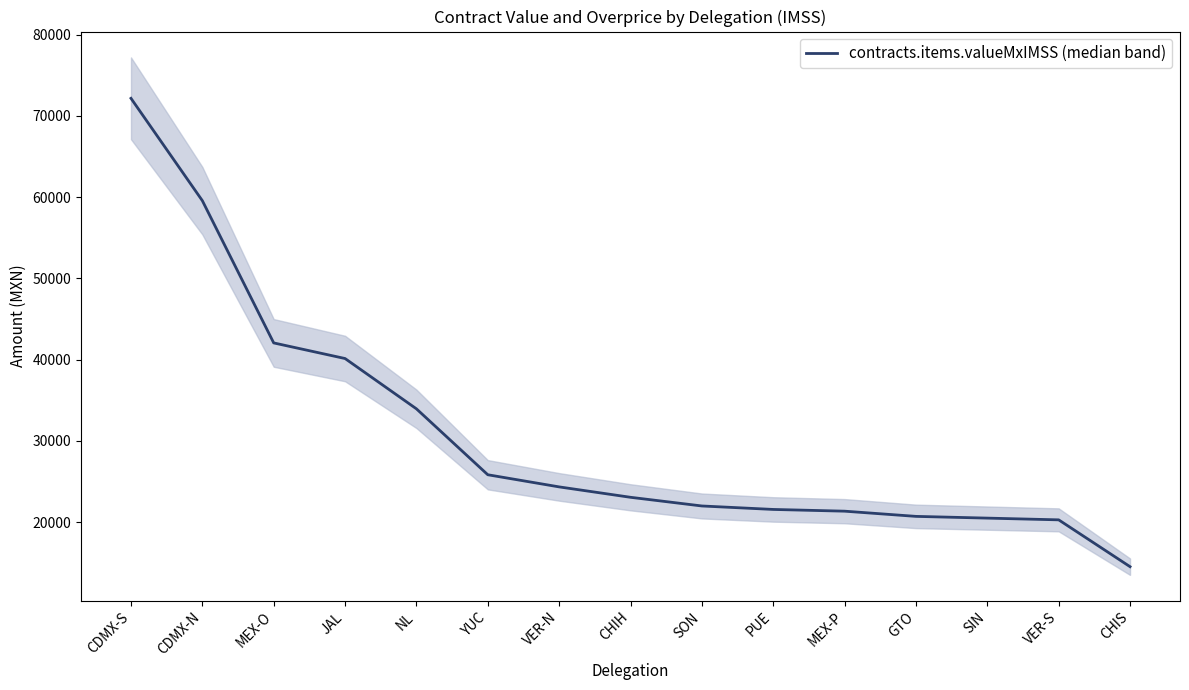

What position from the left is SON?

9